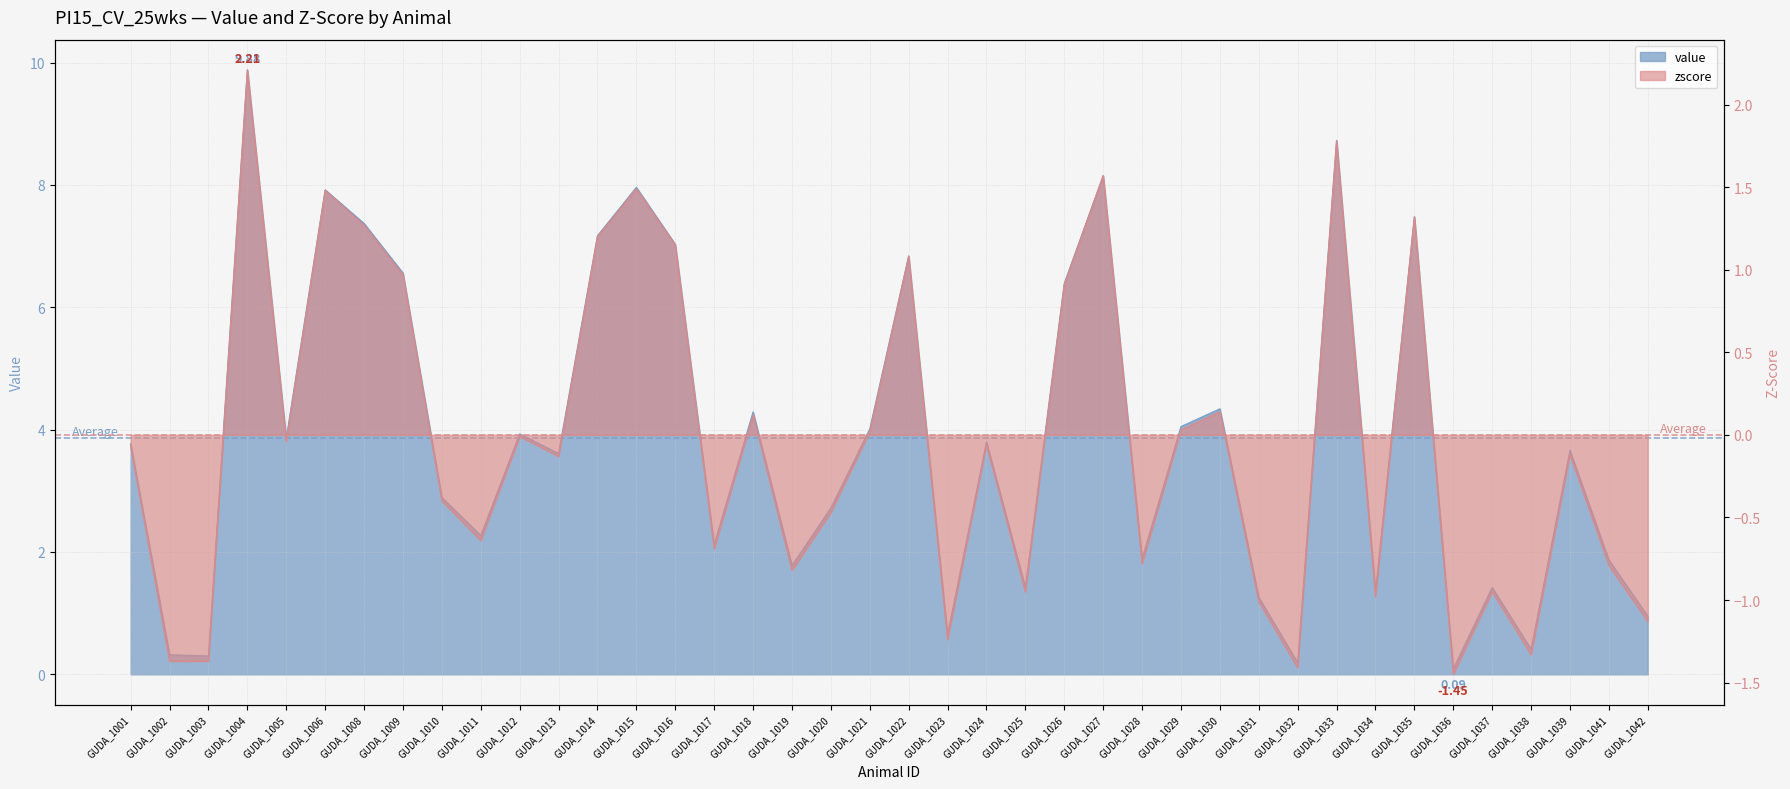

What is the value of the zscore point at the 2nd from the left?

-1.4